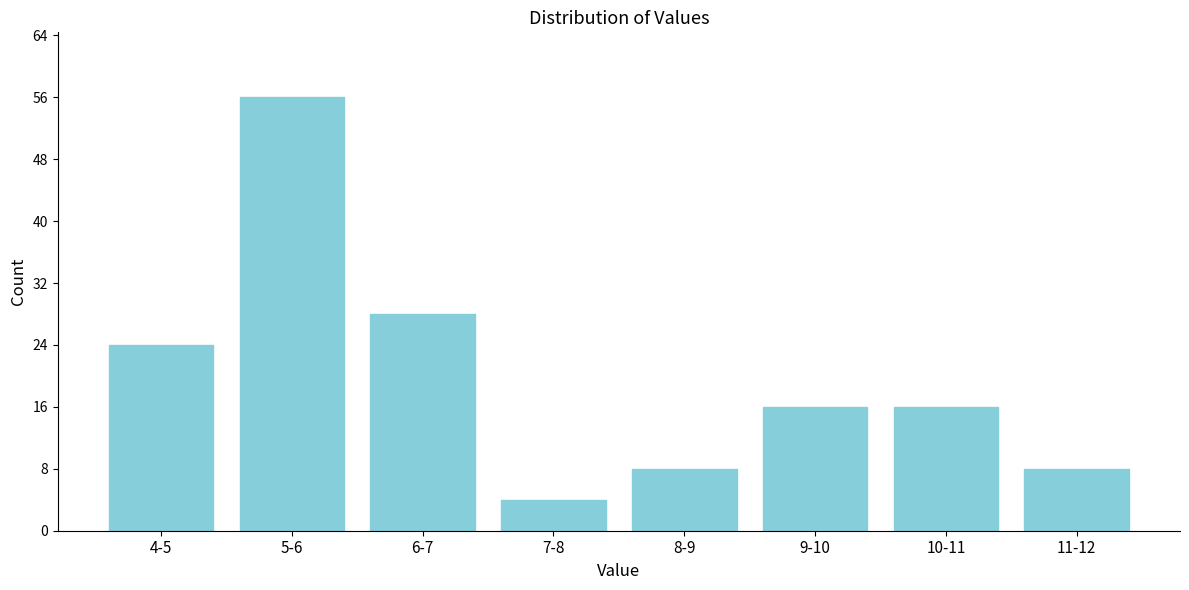

Reading right to left, extract all data points from this chart.

8	16	16	8	4	28	56	24